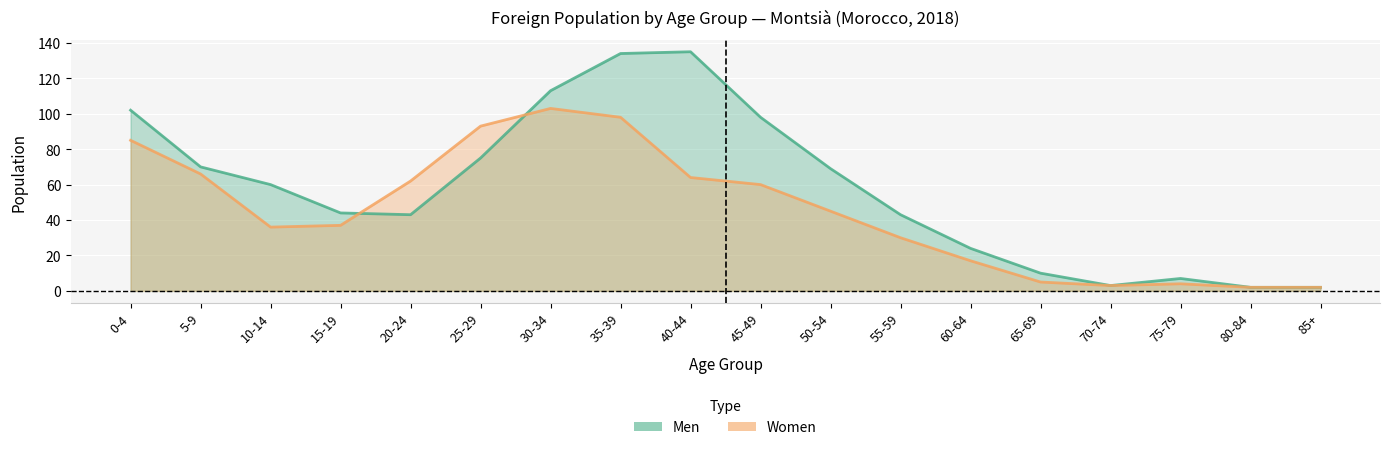

Which series has the largest range (max minus min)?

Men